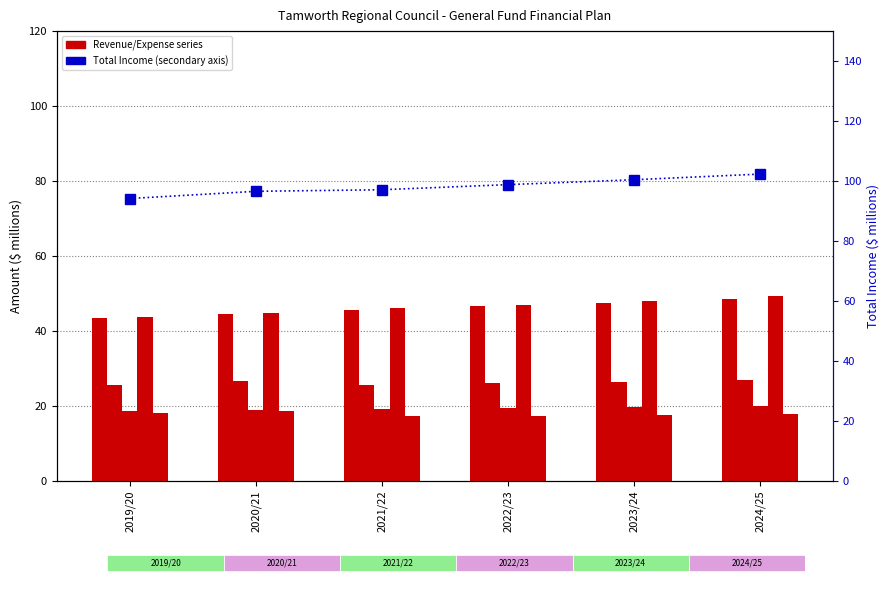

Reading left to right, extract all data points from this chart.

Rates & Annual Charges: 43.4	44.4	45.4	46.5	47.5	48.4
User Charges & Fees: 25.4	26.5	25.6	26.1	26.5	26.9
Grants & Contributions (Operating): 18.5	18.8	19.1	19.3	19.6	20.0
Employee Benefits & On-Costs: 43.8	44.8	46.1	46.8	48.0	49.2
Materials & Contracts: 17.9	18.6	17.4	17.3	17.5	17.7
Total Income: 94.1	96.5	97.1	98.8	100.4	102.3